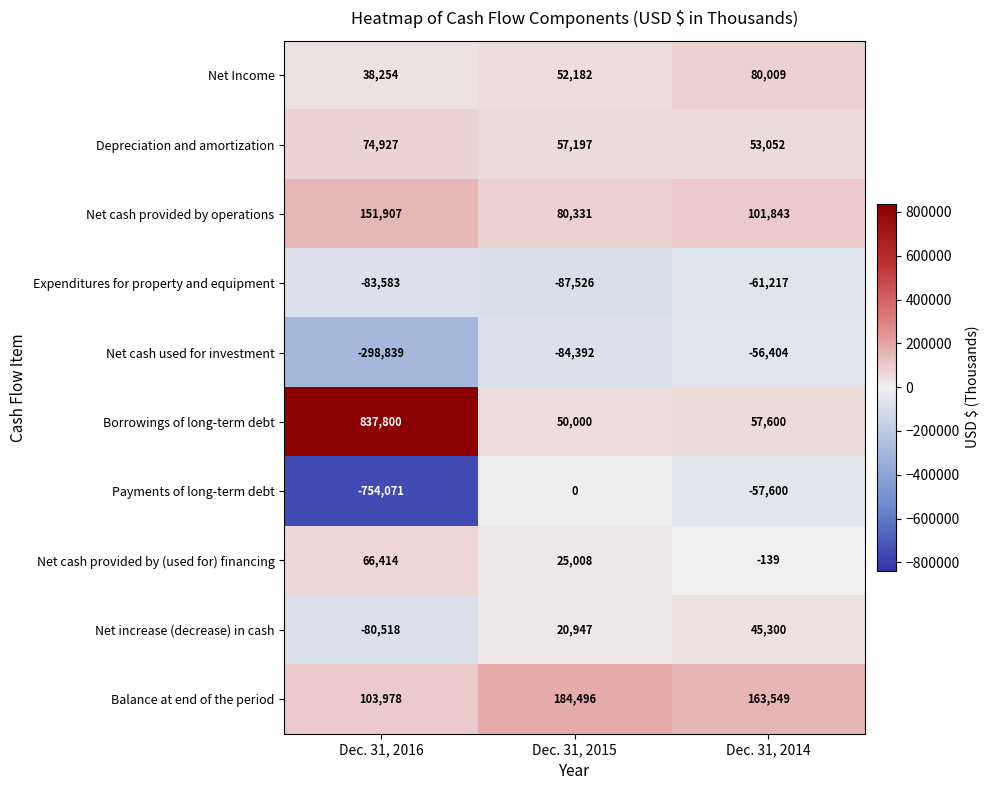

What is the minimum value shown in the chart?

-754071